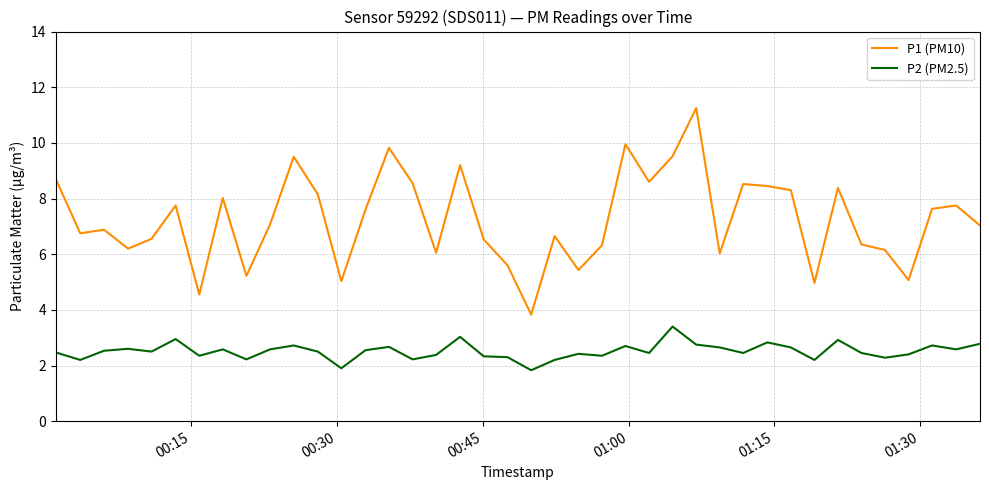

Rank the series by their average value, from lowest to highest.

P2 (PM2.5), P1 (PM10)